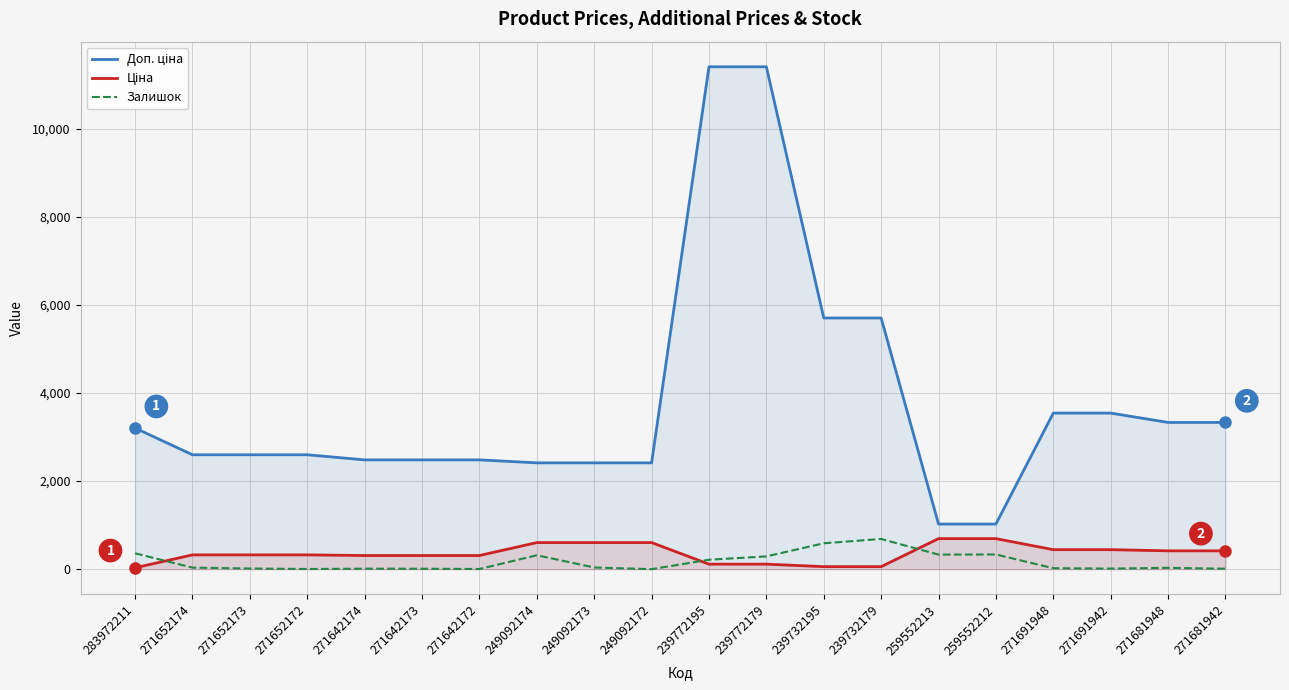

Where does the Залишок series first go above 35?

283972211